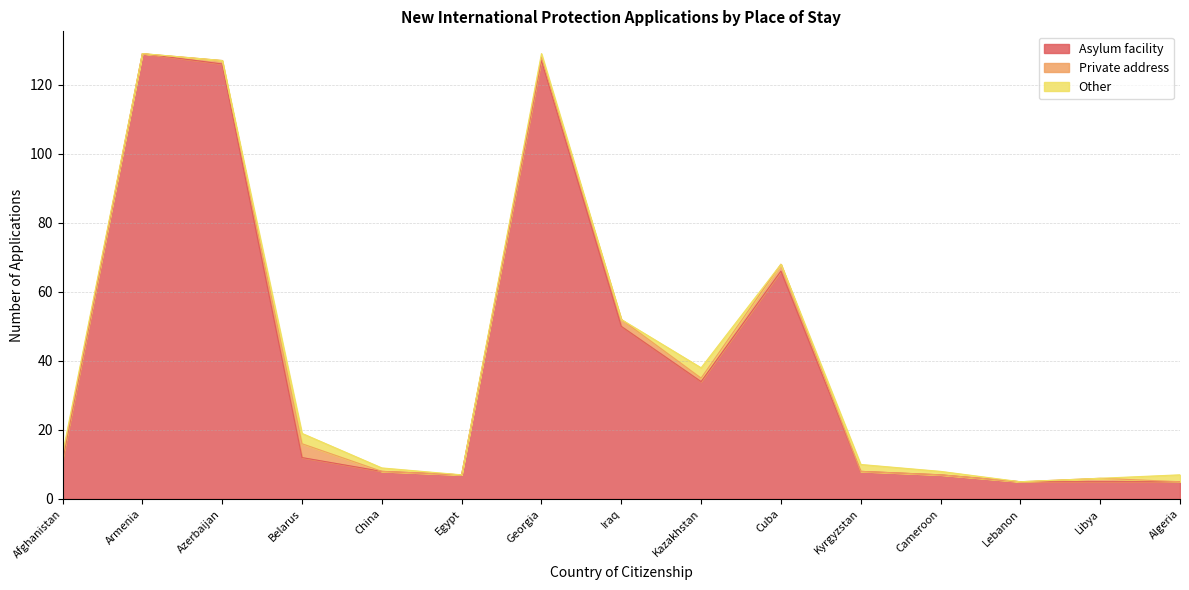

The value of Private address at Belarus is 2. True or false?

False